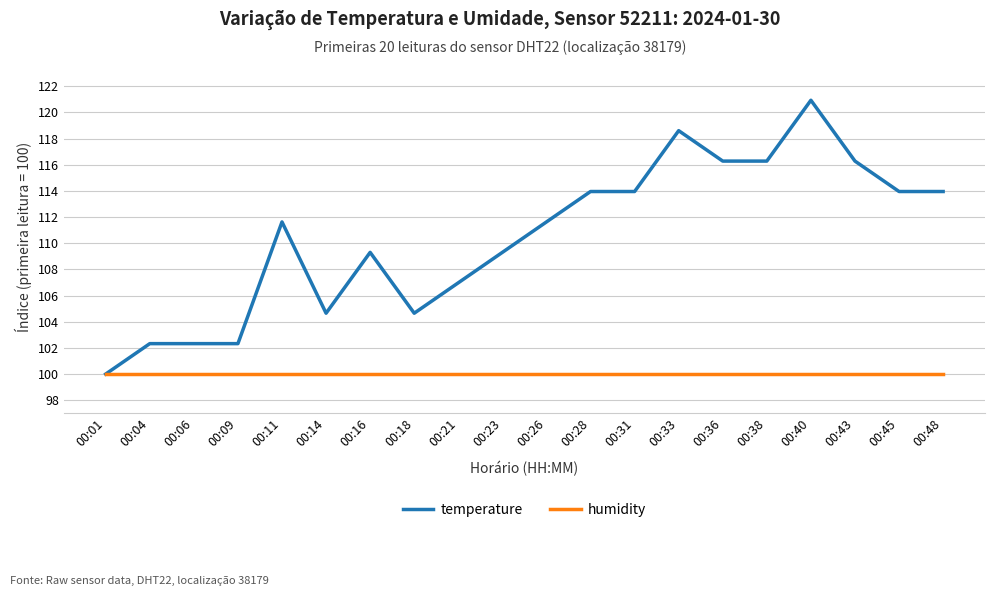

Reading left to right, extract all data points from this chart.

temperature: 100.0	102.3	102.3	102.3	111.6	104.7	109.3	104.7	107.0	109.3	111.6	114.0	114.0	118.6	116.3	116.3	120.9	116.3	114.0	114.0
humidity: 100.0	100.0	100.0	100.0	100.0	100.0	100.0	100.0	100.0	100.0	100.0	100.0	100.0	100.0	100.0	100.0	100.0	100.0	100.0	100.0